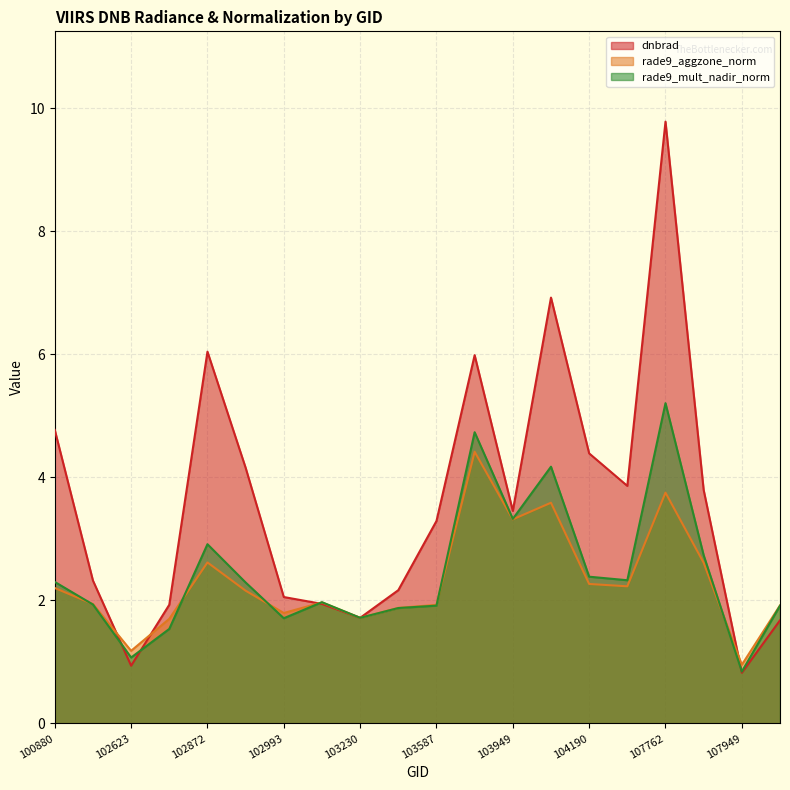

Count the number of categories in the chart.

20